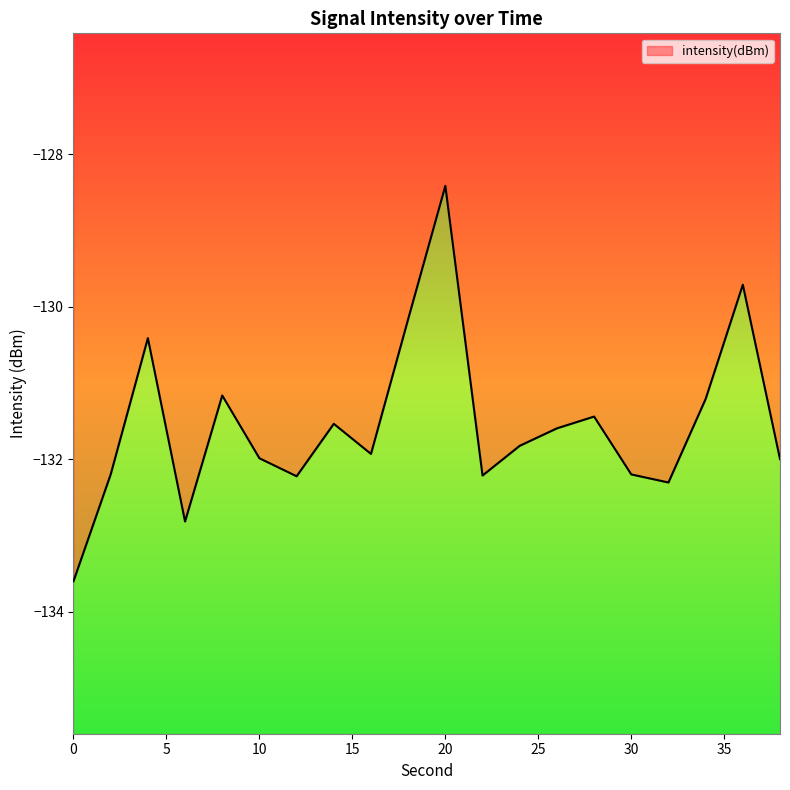

What is the sum of the values at 22 and 6?

-265.0